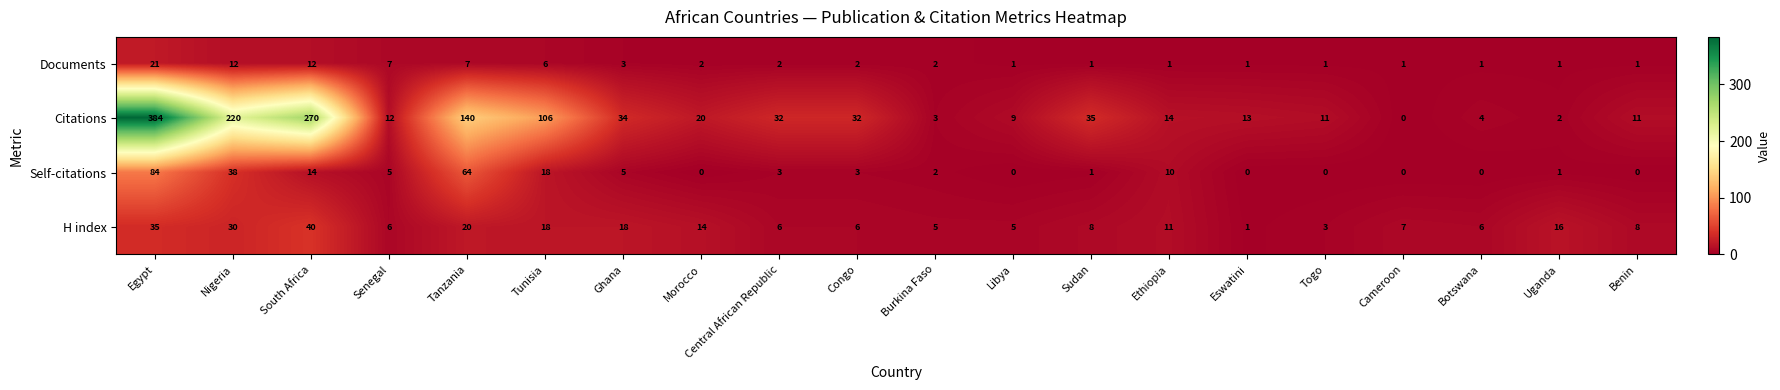

What is the highest value of the Documents series?

21